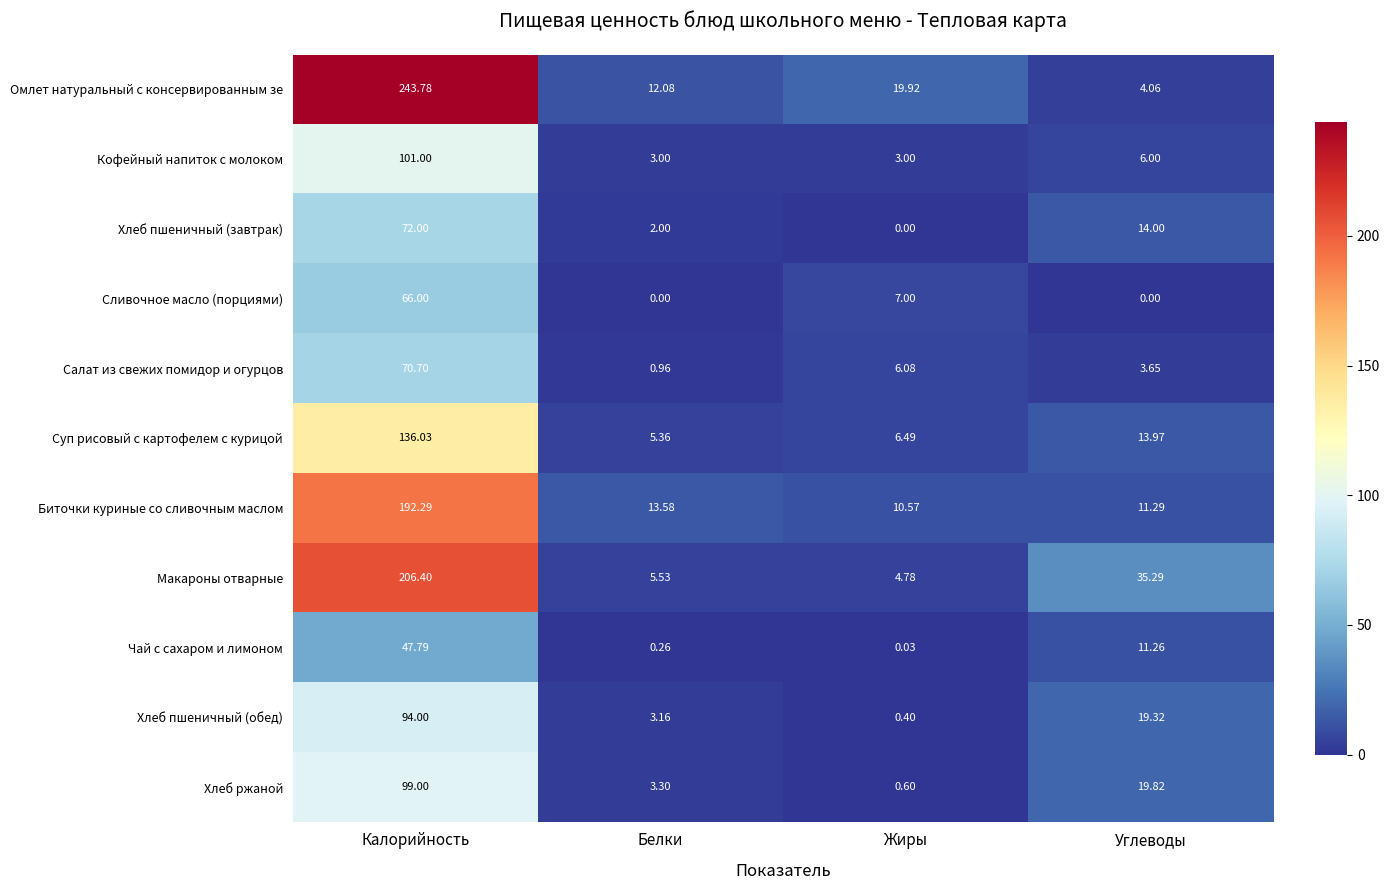

At which label is Салат из свежих помидор и огурцов closest to 35?

Жиры